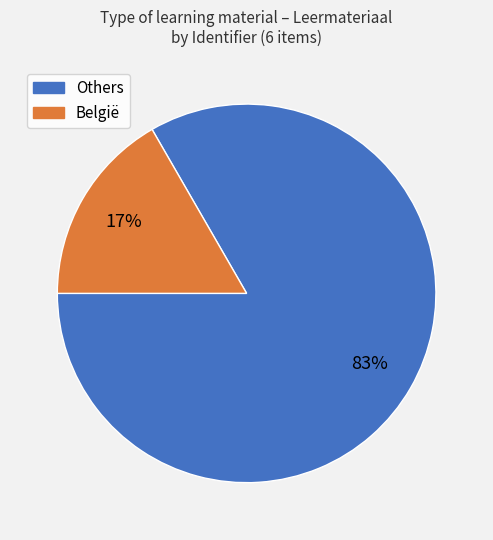

To the nearest percent, what is the average slice percentage?

50%